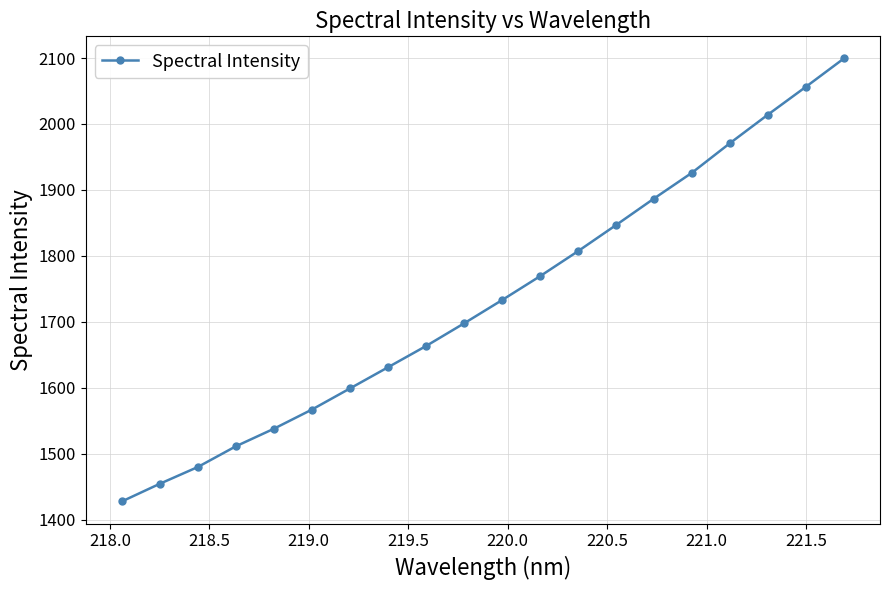

What is the sum of all values?

34681.3